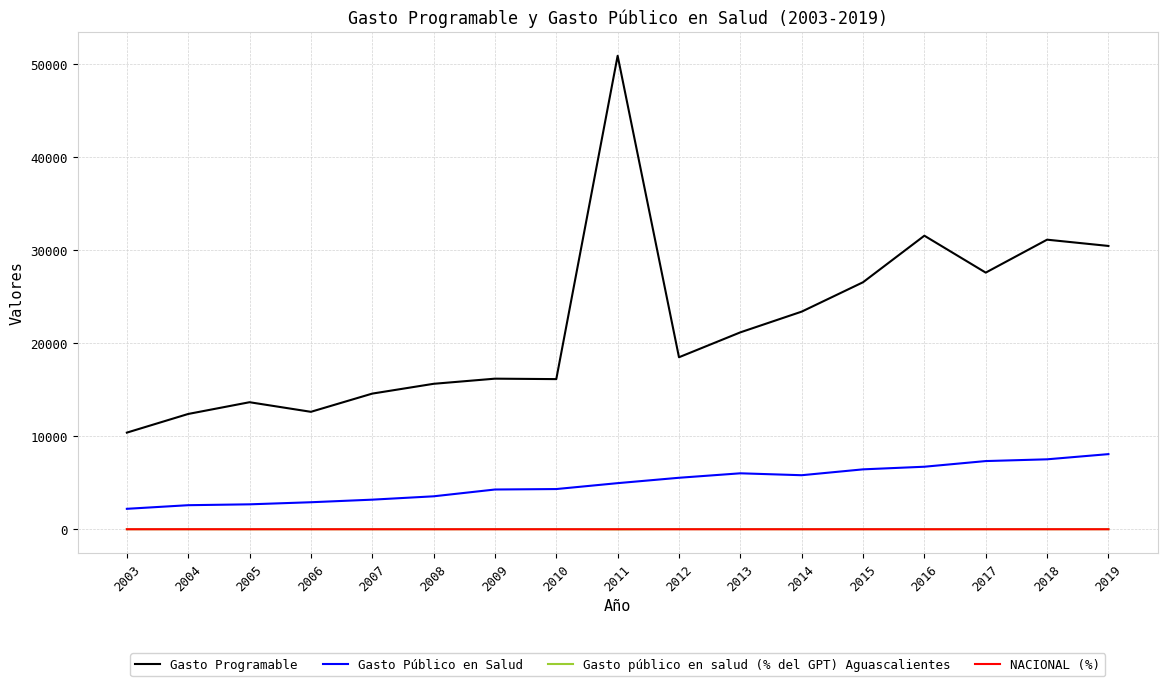

What is the total value across all series at 2011?

55921.2